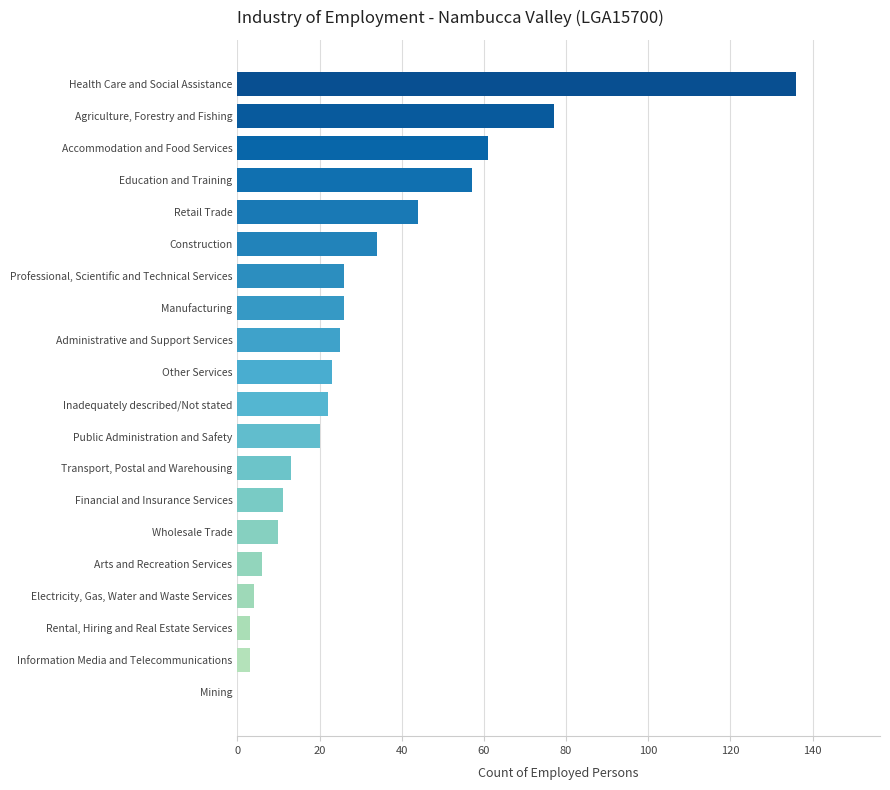

Reading bottom to top, list all the values displayed in this chart.

Mining=0	Information Media and Telecommunications=3	Rental, Hiring and Real Estate Services=3	Electricity, Gas, Water and Waste Services=4	Arts and Recreation Services=6	Wholesale Trade=10	Financial and Insurance Services=11	Transport, Postal and Warehousing=13	Public Administration and Safety=20	Inadequately described/Not stated=22	Other Services=23	Administrative and Support Services=25	Manufacturing=26	Professional, Scientific and Technical Services=26	Construction=34	Retail Trade=44	Education and Training=57	Accommodation and Food Services=61	Agriculture, Forestry and Fishing=77	Health Care and Social Assistance=136